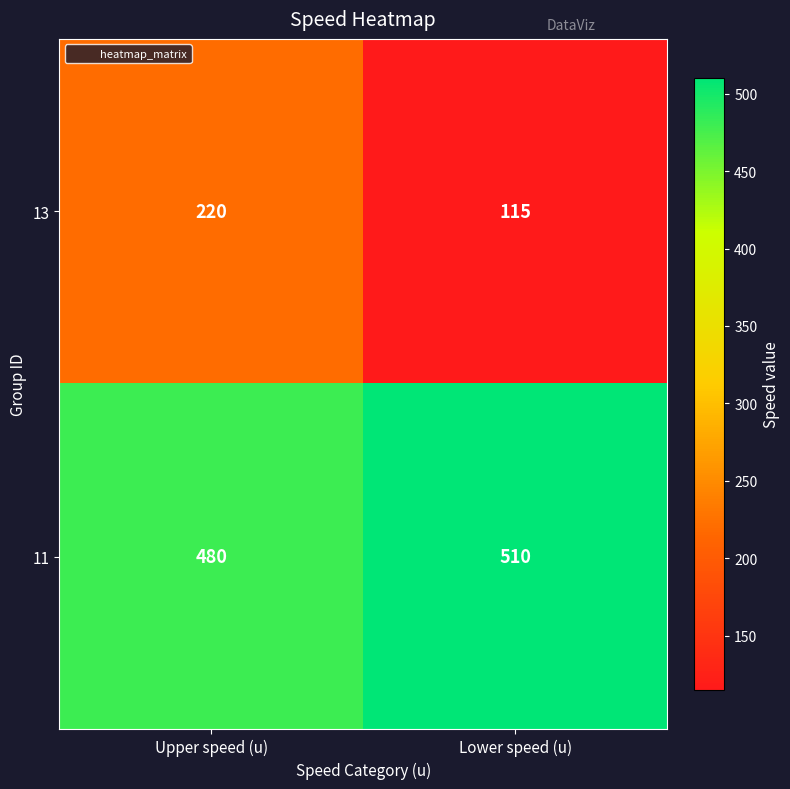

Which series has the widest spread of values?

13